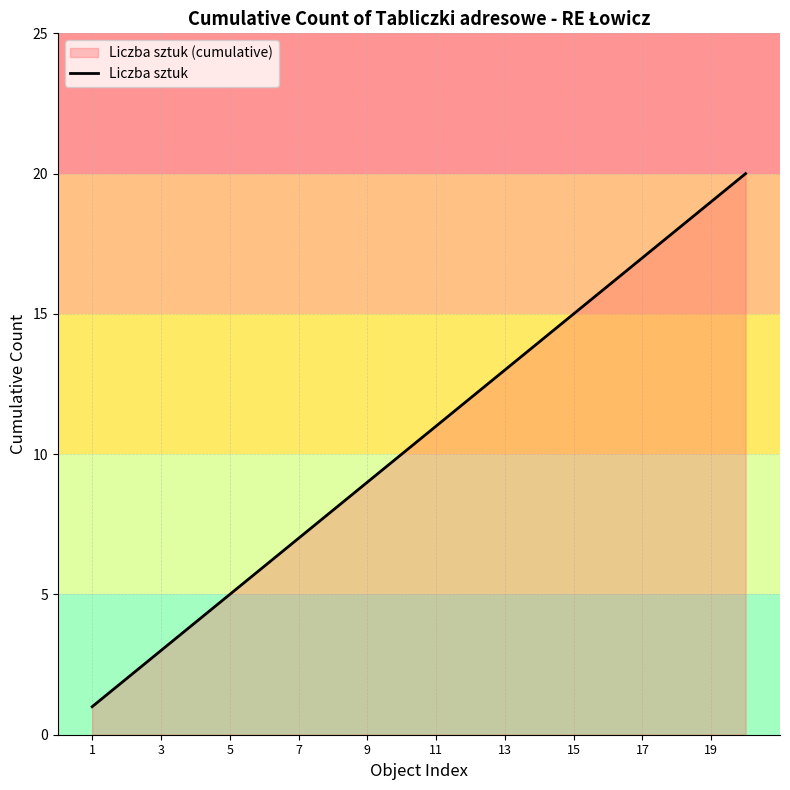

The value at 15 is 5. True or false?

False